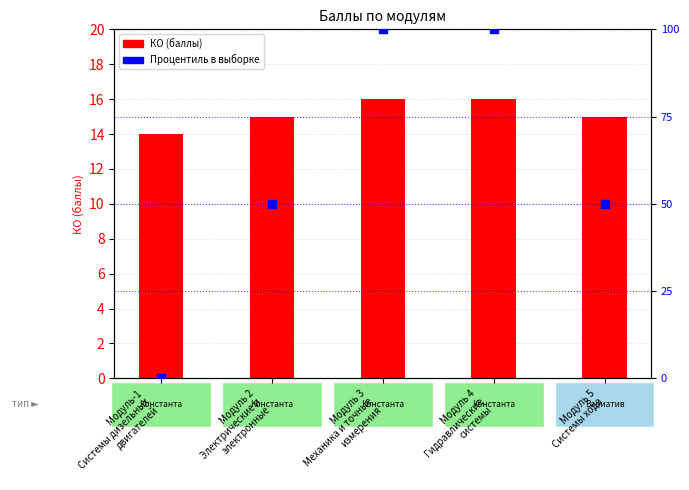

Which series has the widest spread of Y values?

Процентиль в выборке